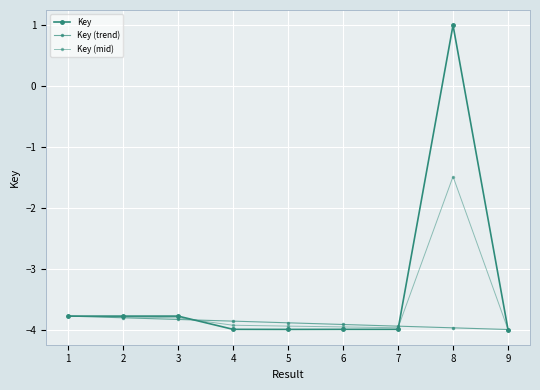

The Key (trend) series shows -5.9 at 9. True or false?

False